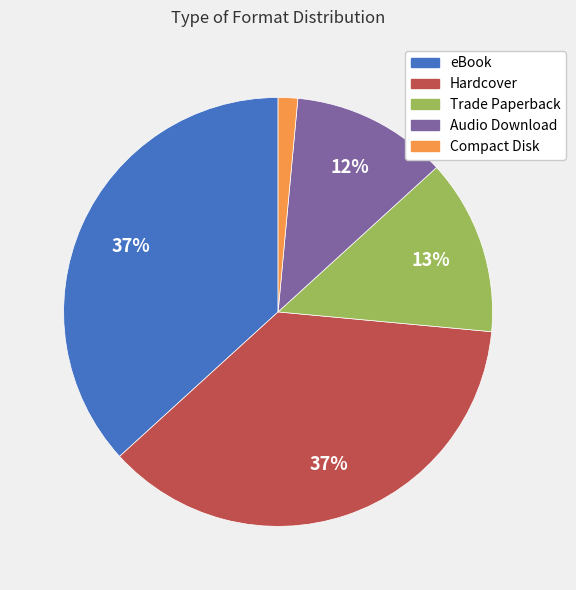

Do Hardcover and Compact Disk together represent more than half of the pie?

No